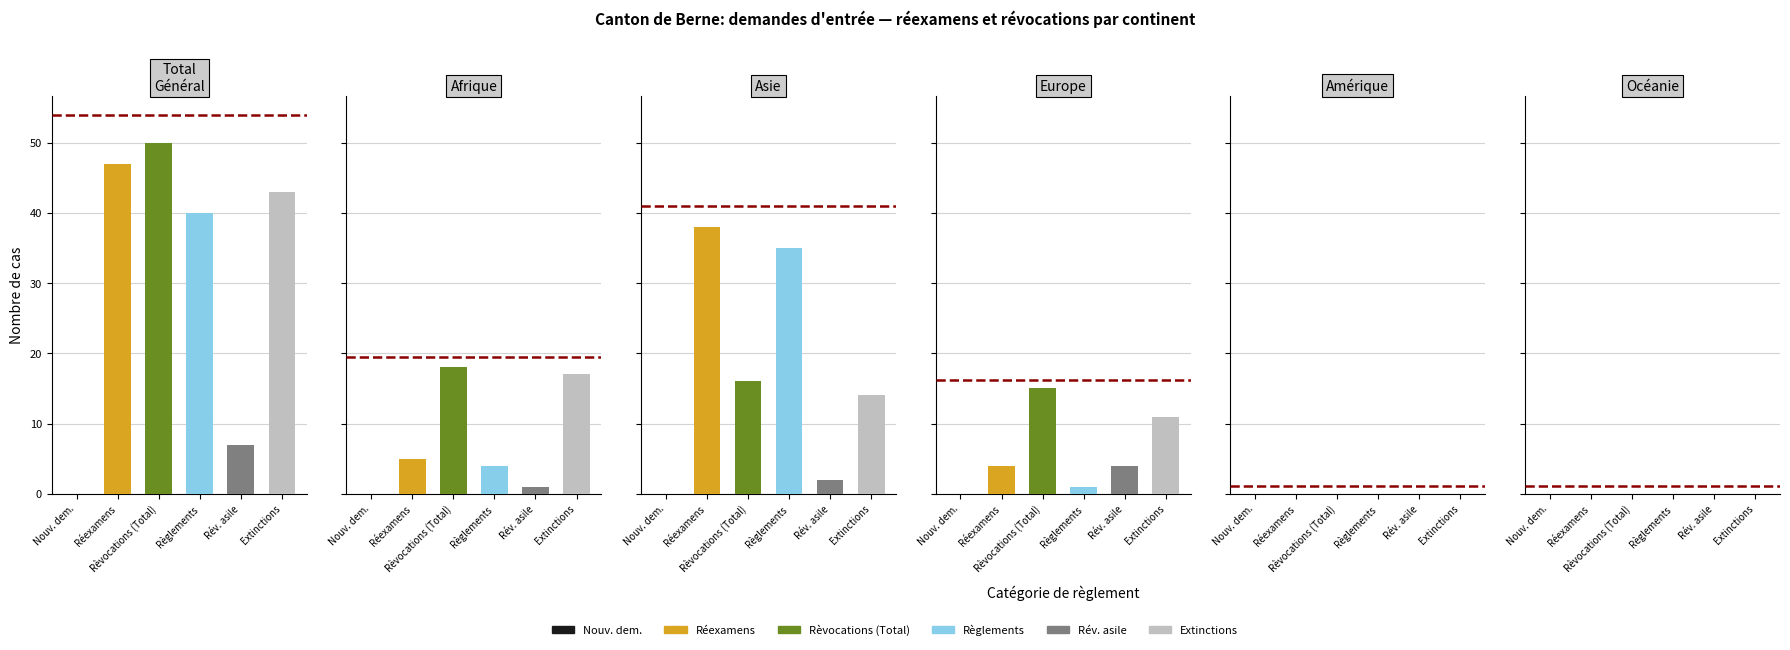

Is the value of Asie at Océanie greater than the value of Océanie at Asie?

Yes